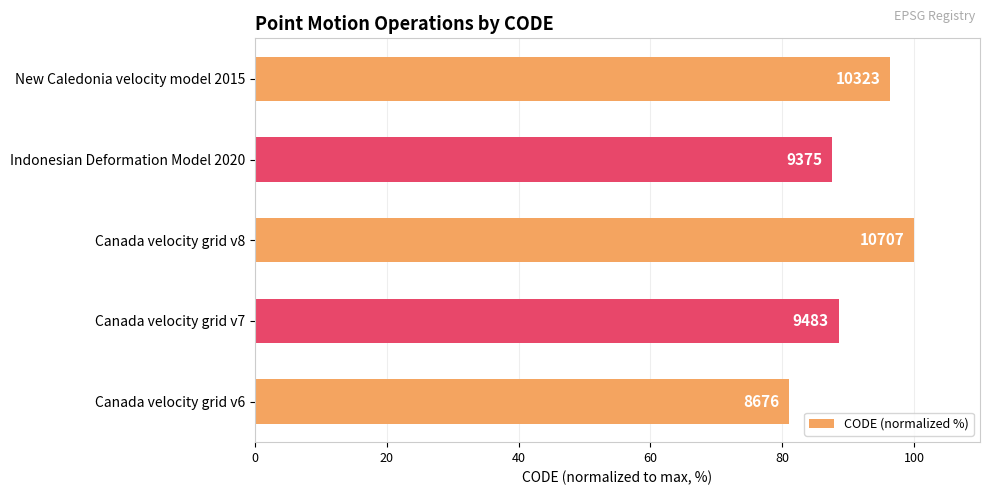

Does the chart contain any negative values?

No